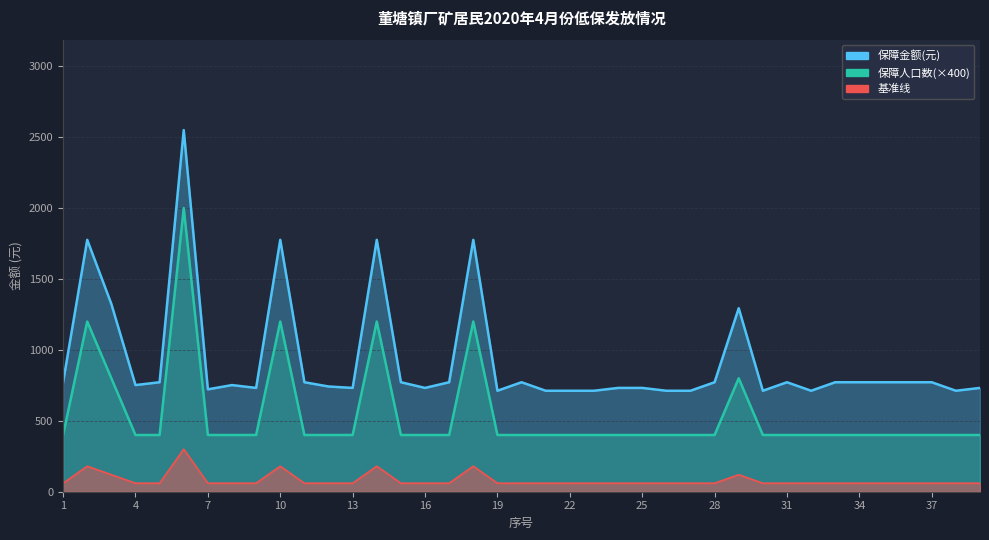

What is the difference between the 保障金额(元) values at 20 and 12?

30